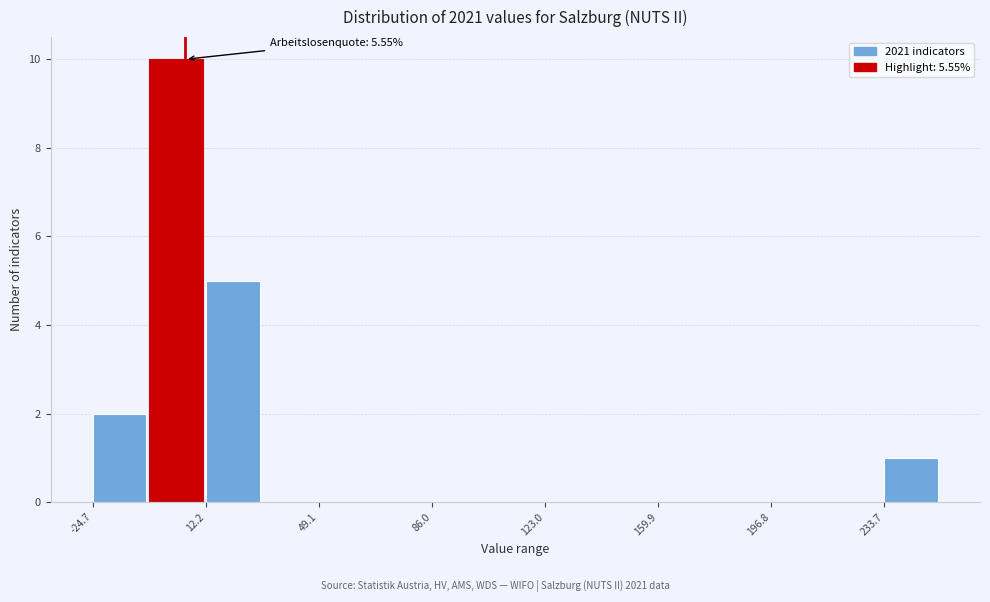

Read against the x-axis, roughly where is the centre of the tallest bar?

5